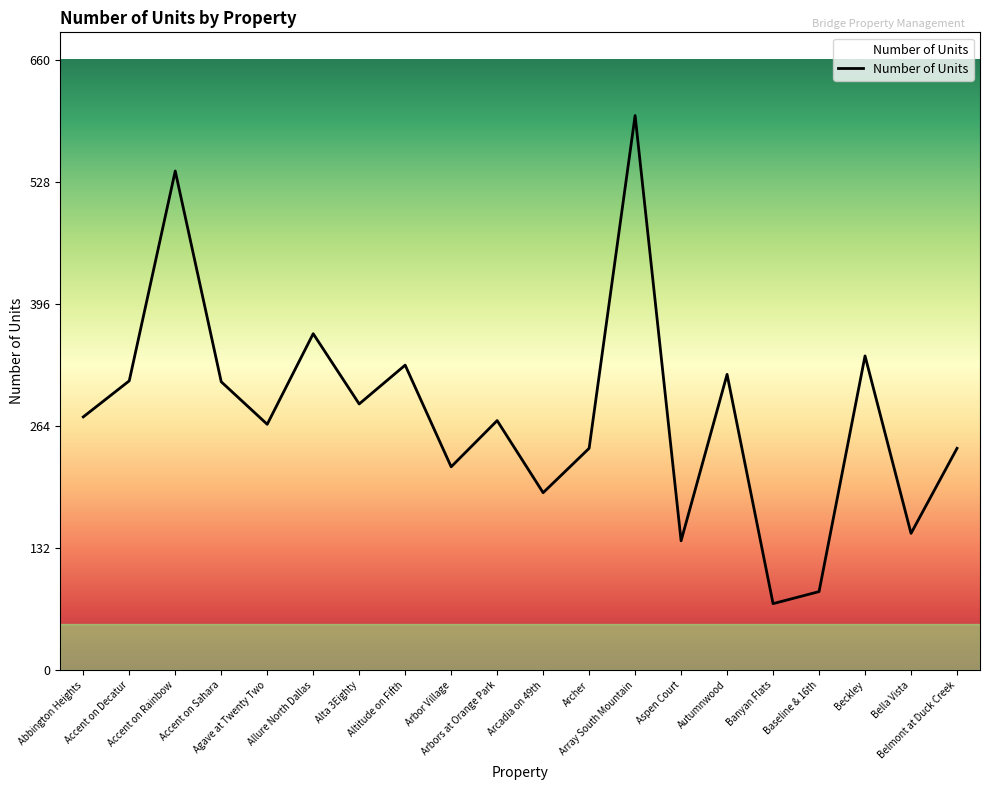

What is the difference between the maximum and minimum values?

528